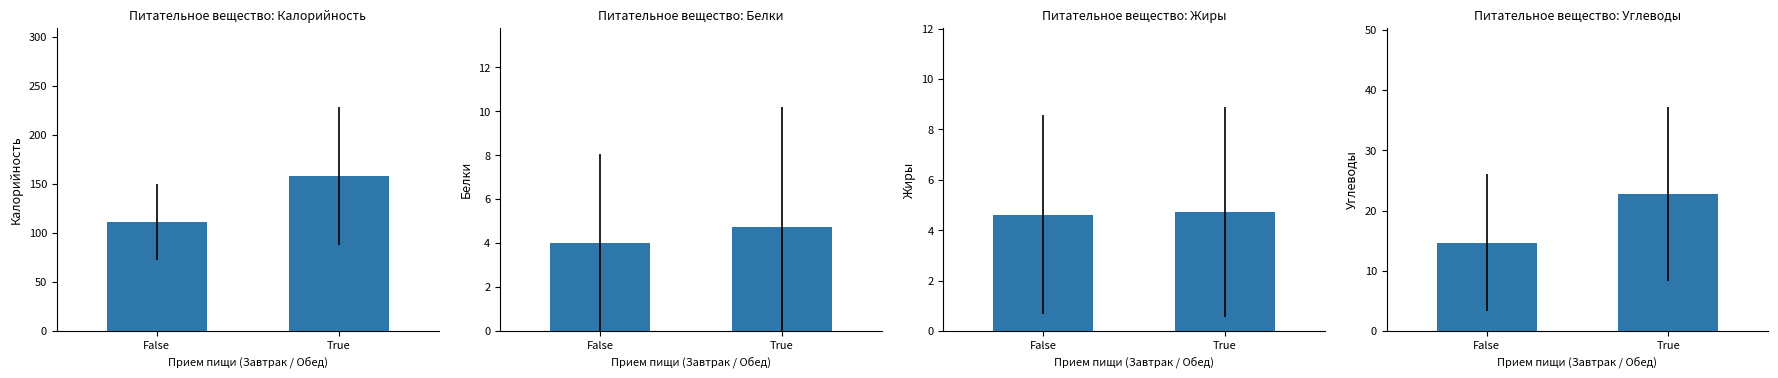

Rank the series at False from lowest to highest value.

Белки, Жиры, Углеводы, Калорийность